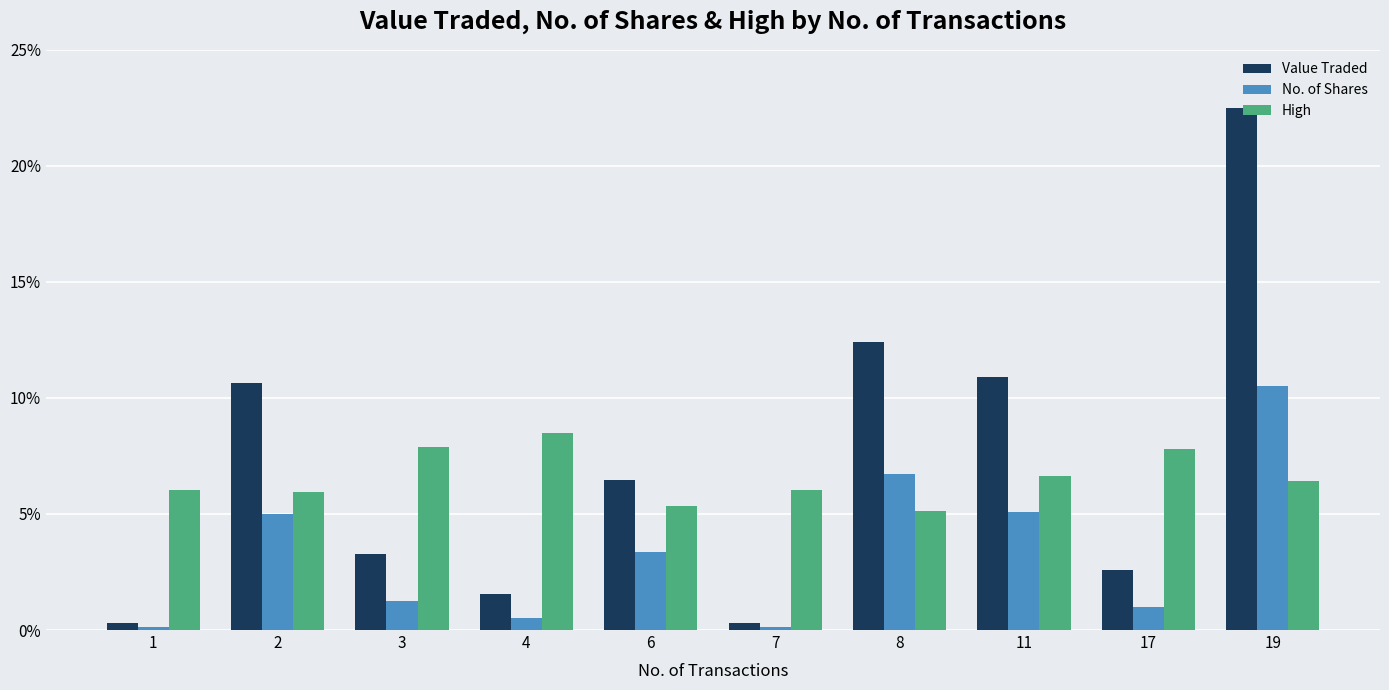

At which category is the sum across all series the highest?

19